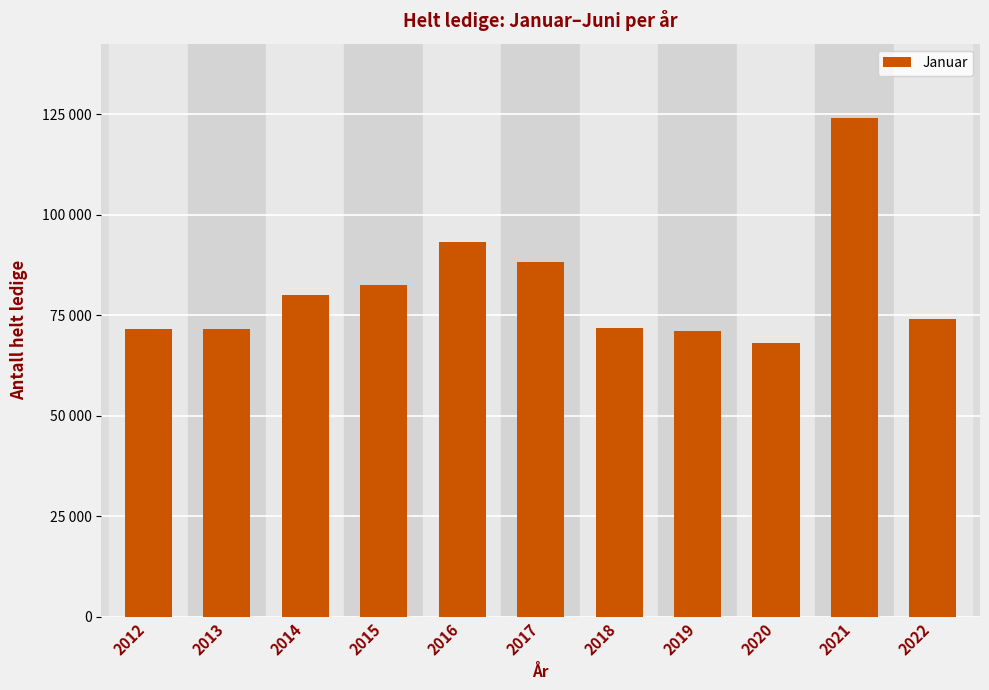

What is the difference between the second highest and minimum values?

25234